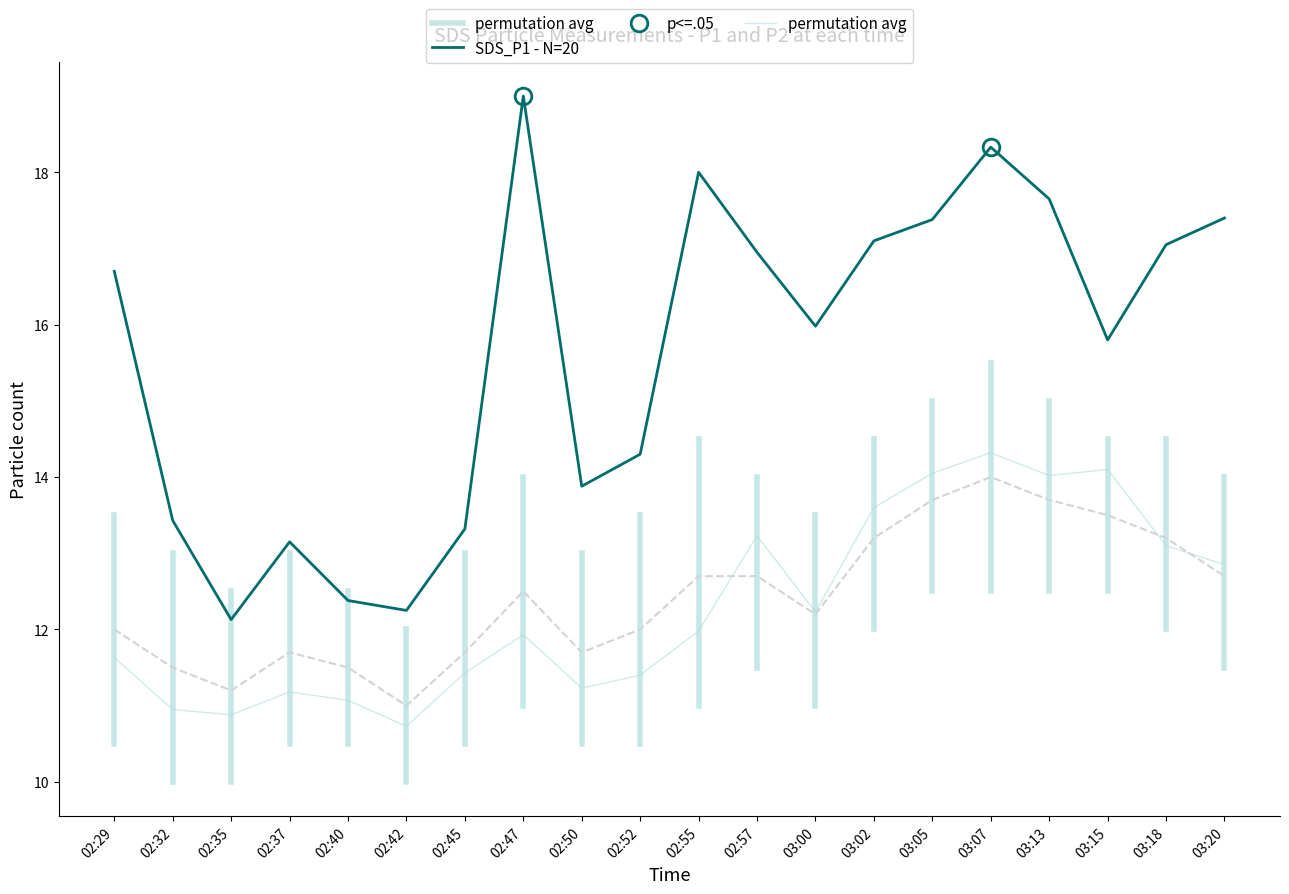

What is the average value of the permutation avg series?

12.3